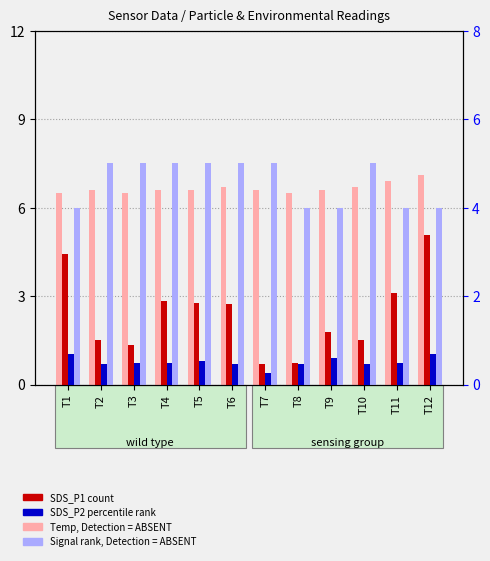

At T4, list the series in order from largest to smallest.

Temp (Detection = ABSENT), Signal rank (ABSENT), SDS_P1 count, SDS_P2 percentile rank